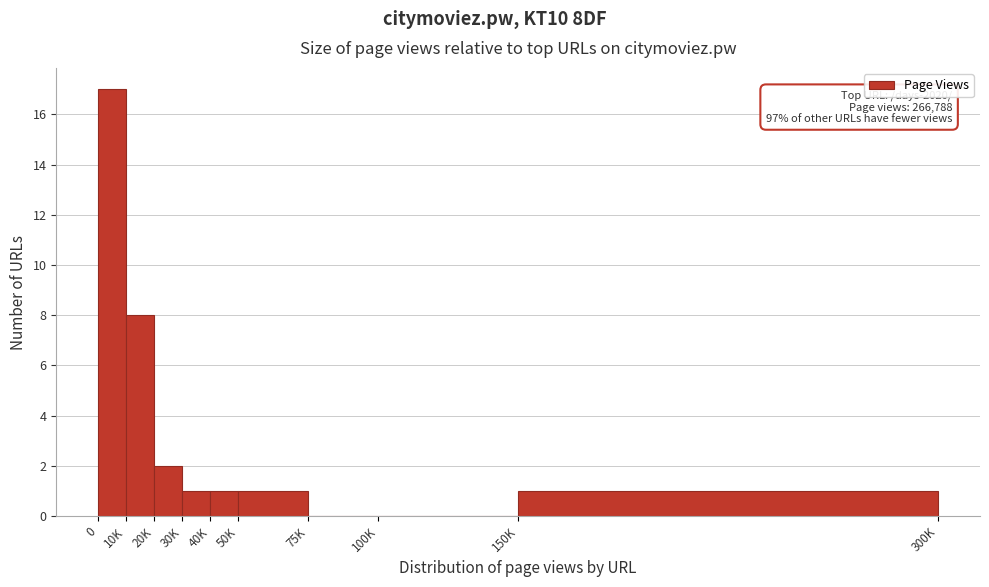

Reading right to left, extract all data points from this chart.

150K=1	100K=0	75K=0	50K=1	40K=1	30K=1	20K=2	10K=8	0=17